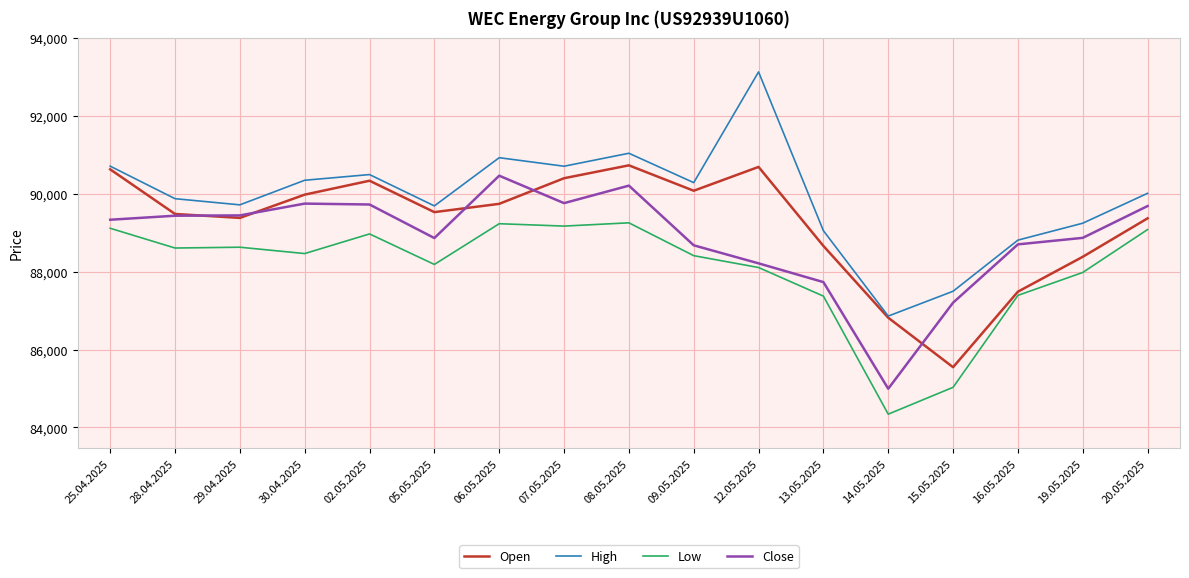

True or false: Close and High intersect in this chart.

False